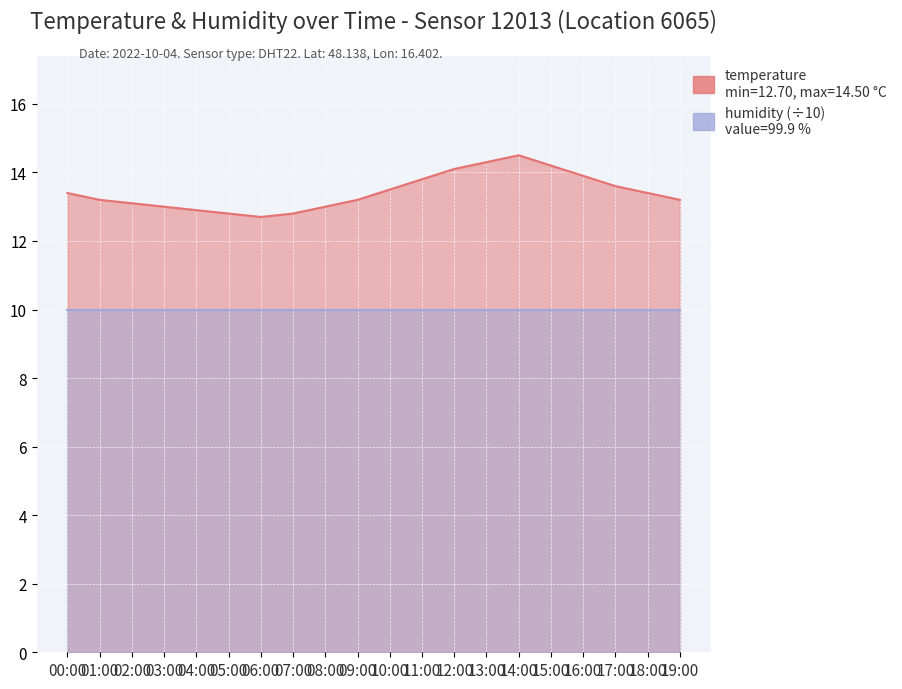

Rank the categories by value from highest to lowest.

14:00, 13:00, 15:00, 12:00, 16:00, 11:00, 17:00, 10:00, 00:00, 18:00, 01:00, 09:00, 19:00, 02:00, 03:00, 08:00, 04:00, 05:00, 07:00, 06:00